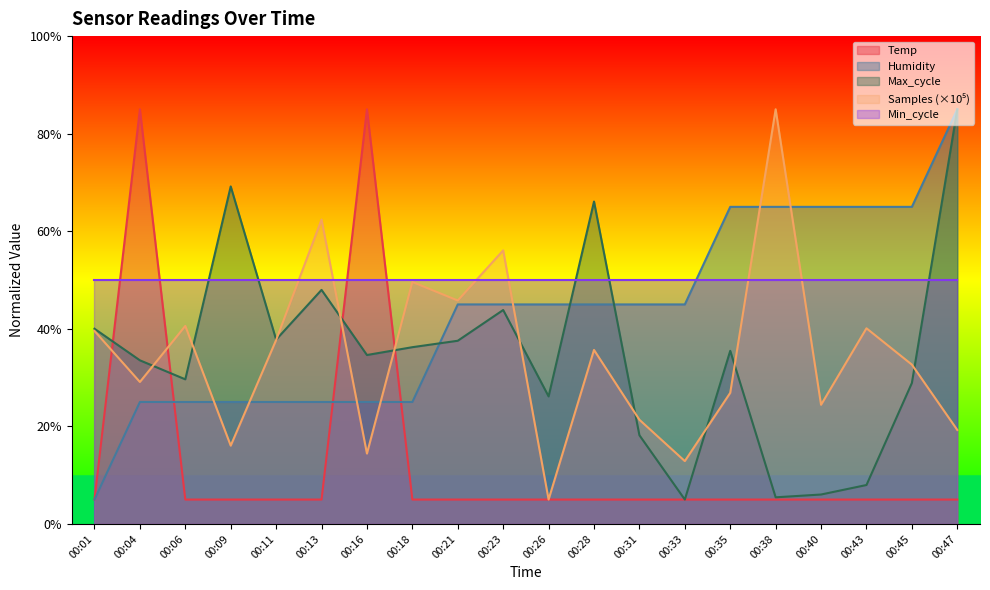

What is the sum of the Humidity values at 00:13 and 00:38?

90.0